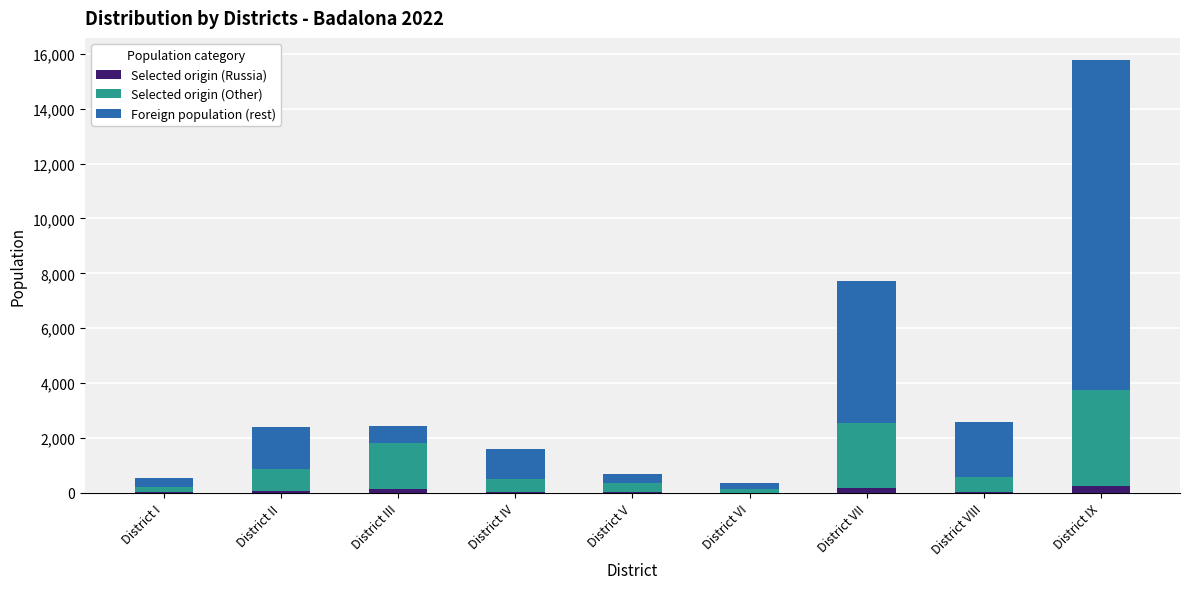

At which category is the sum across all series the highest?

District IX